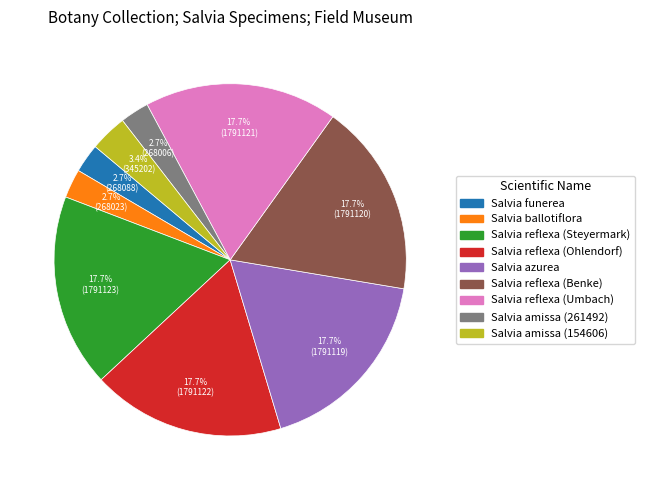

Is there any slice that represents more than half of the pie?

No